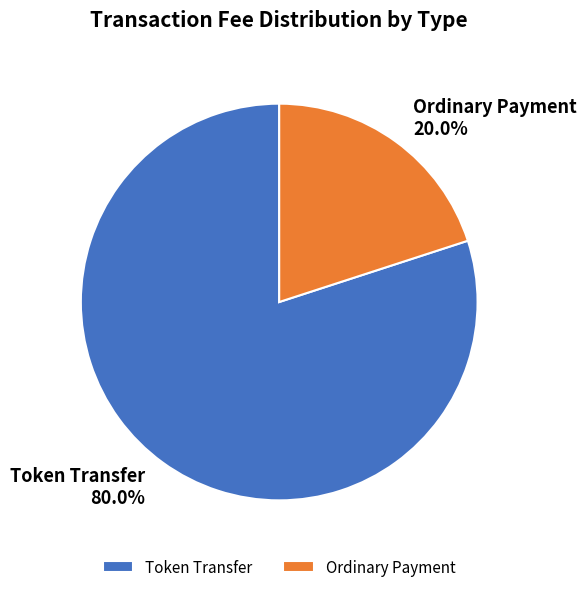

Does Ordinary Payment represent more than half of the total?

No